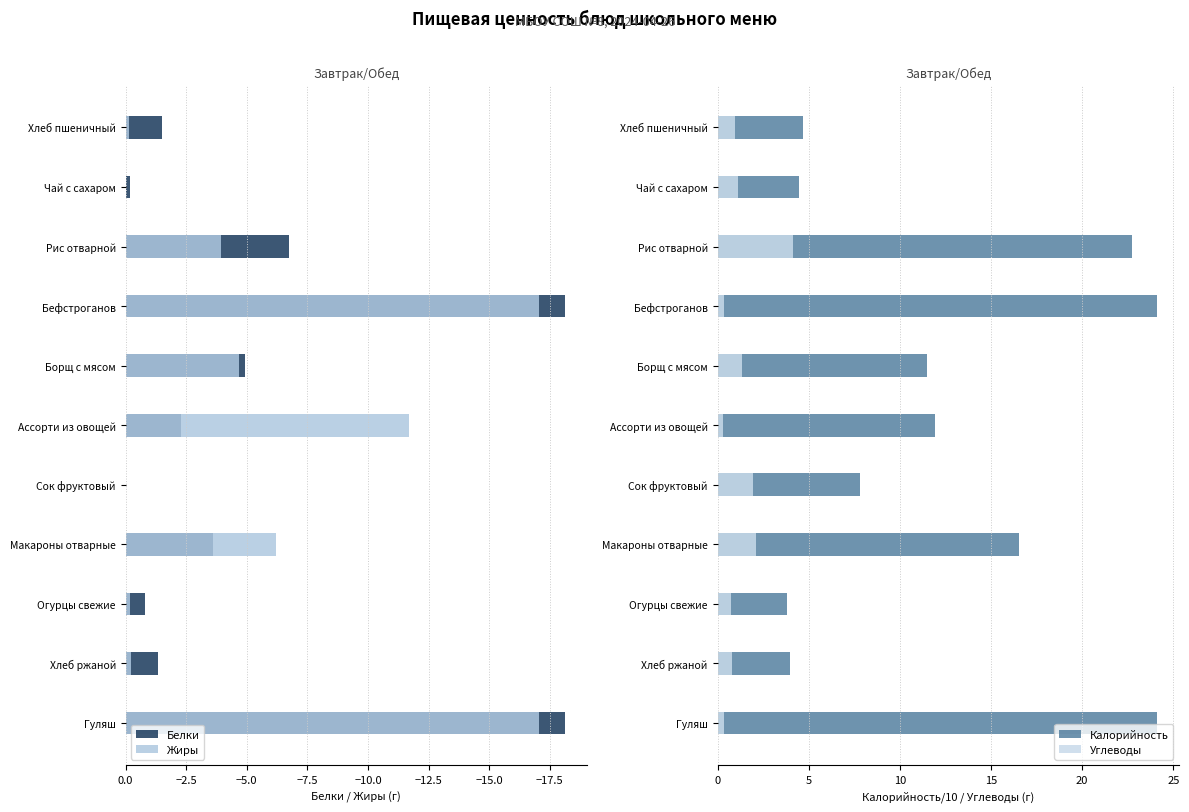

Rank the series at Сок фруктовый from lowest to highest value.

Белки, Жиры, Углеводы, Калорийность